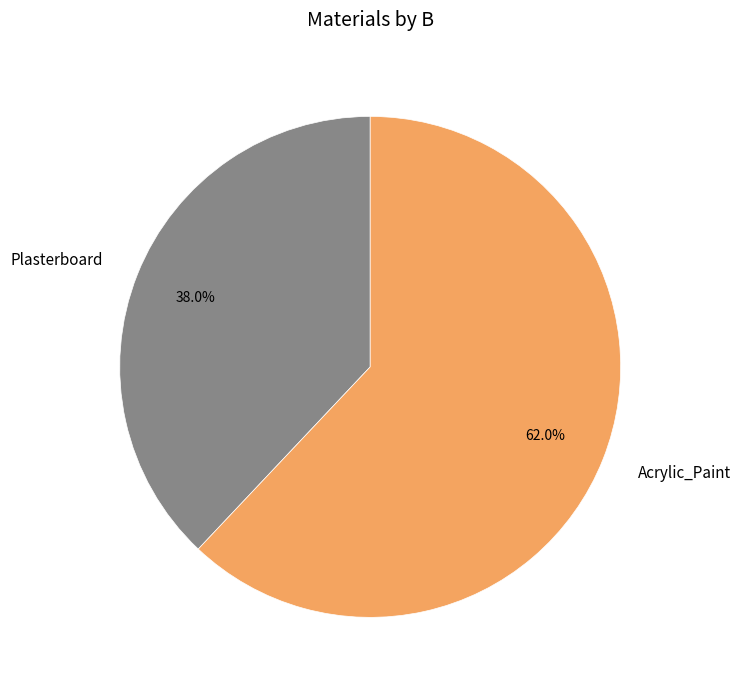

How many segments does this pie chart have?

2